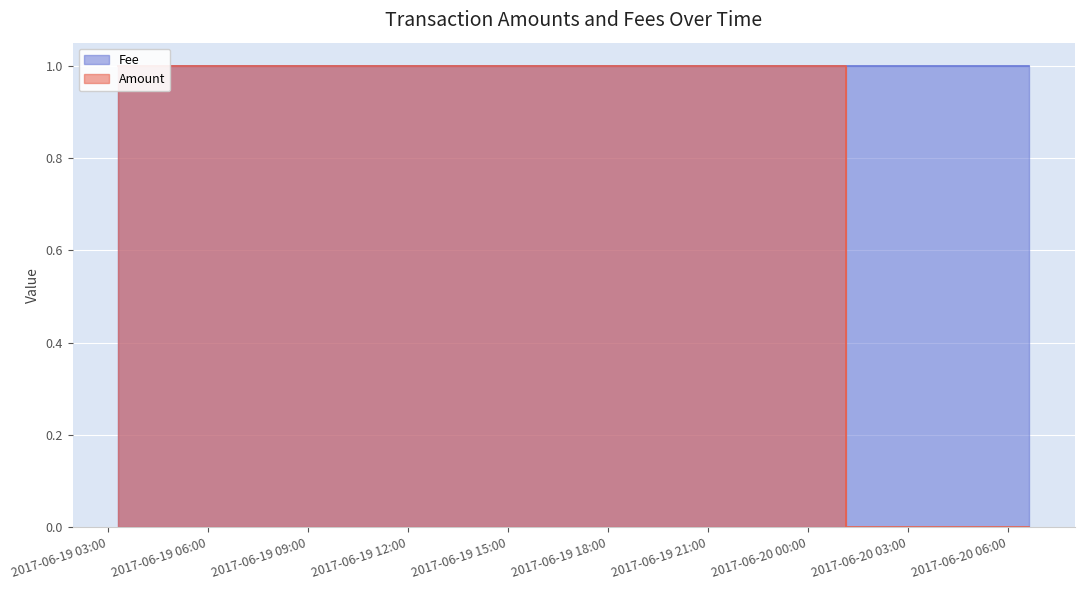

Reading right to left, list all the values displayed in this chart.

0	0	1	1